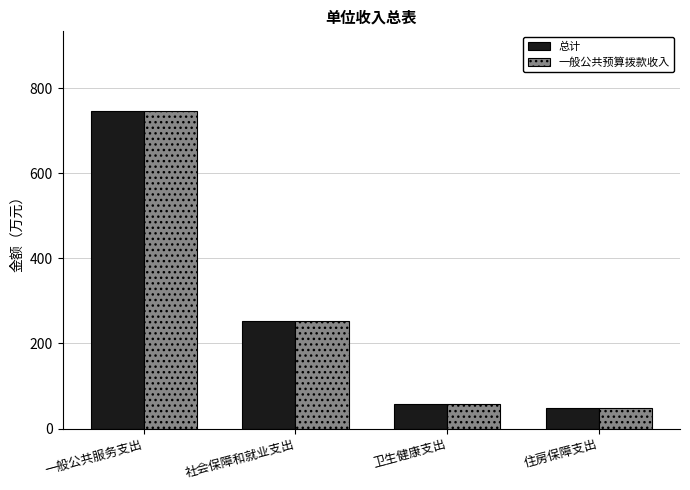

At which category is the sum across all series the highest?

一般公共服务支出